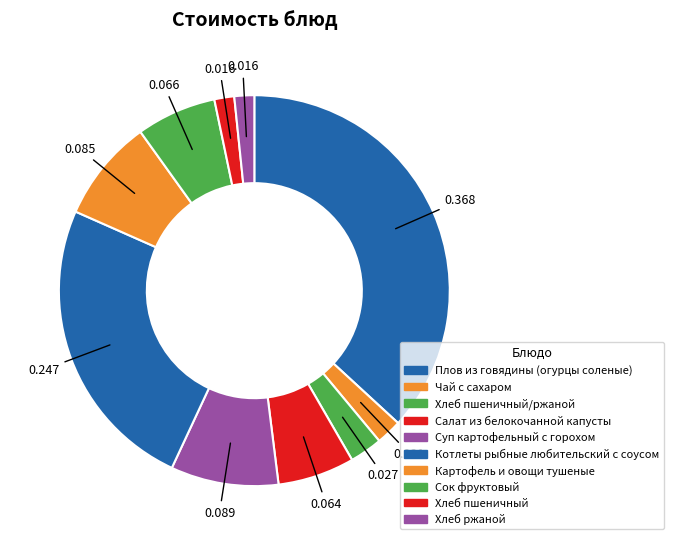

Rank the categories by value from lowest to highest.

Хлеб пшеничный, Хлеб ржаной, Чай с сахаром, Хлеб пшеничный/ржаной, Салат из белокочанной капусты, Сок фруктовый, Картофель и овощи тушеные, Суп картофельный с горохом, Котлеты рыбные любительский с соусом, Плов из говядины (огурцы соленые)